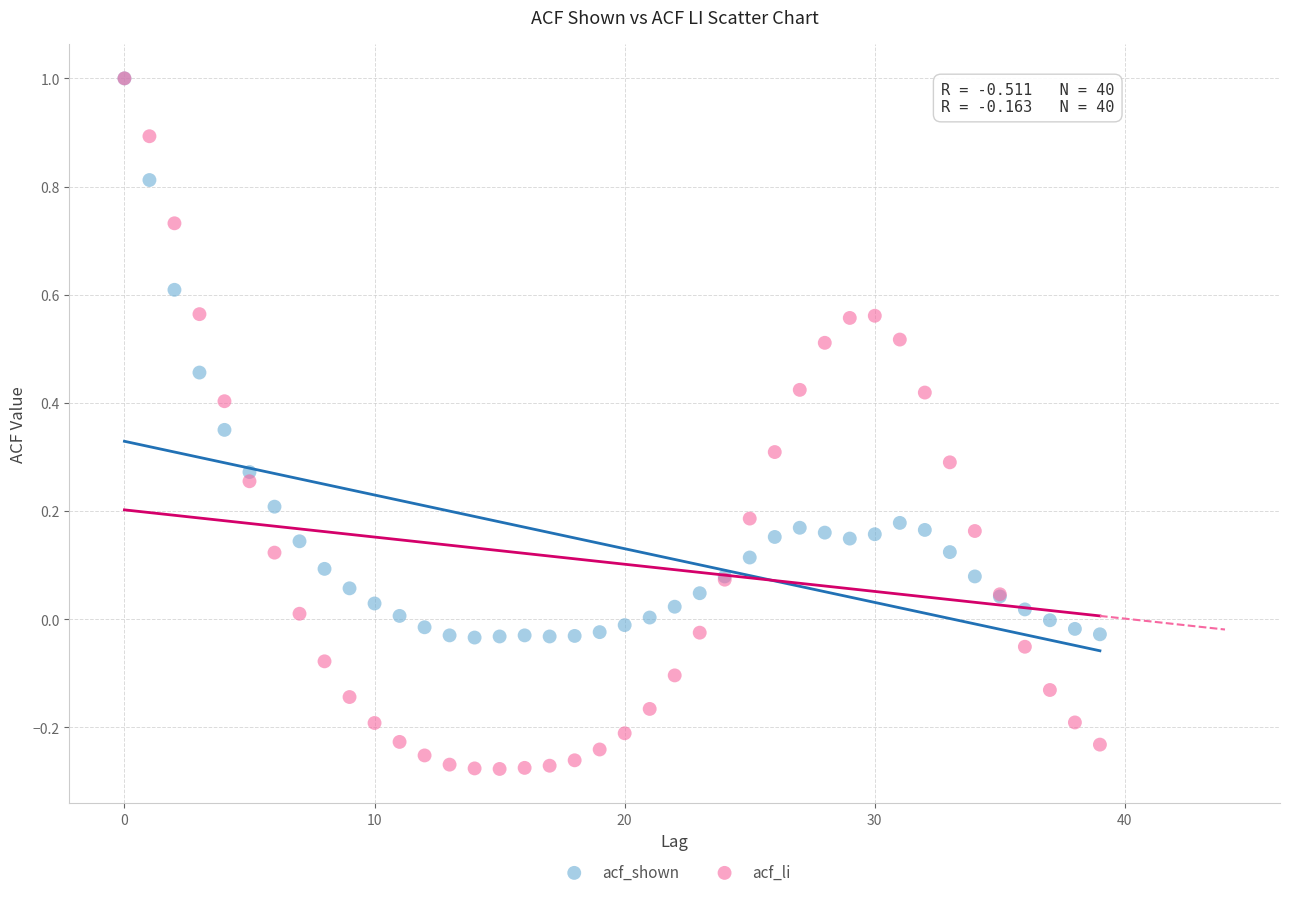

Which series has the widest spread of Y values?

acf_li